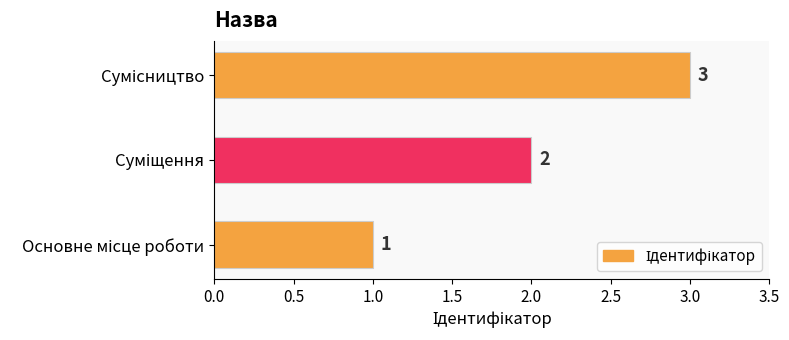

What is the greatest value displayed?

3